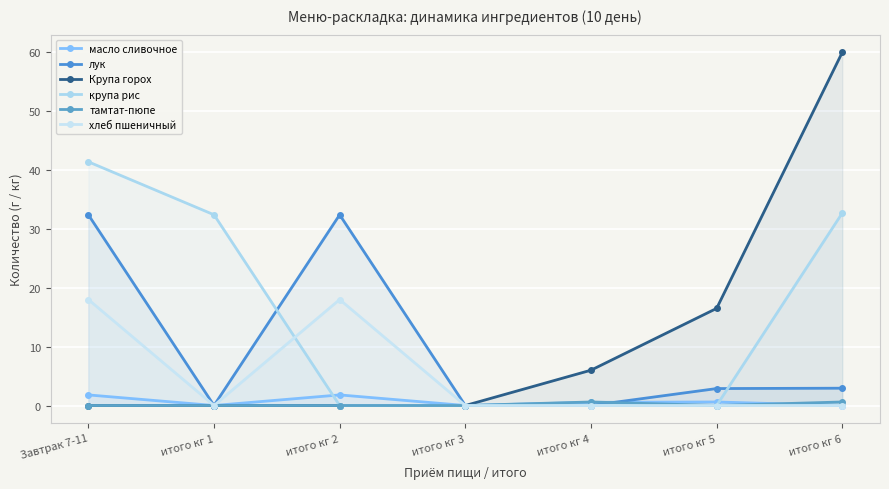

Which series has the largest total across all categories?

крупа рис